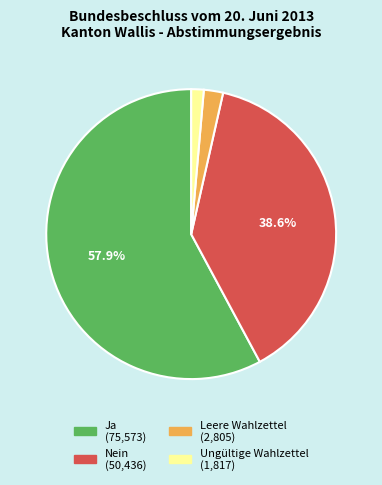

Between Leere Wahlzettel and Ja, which is larger?

Ja